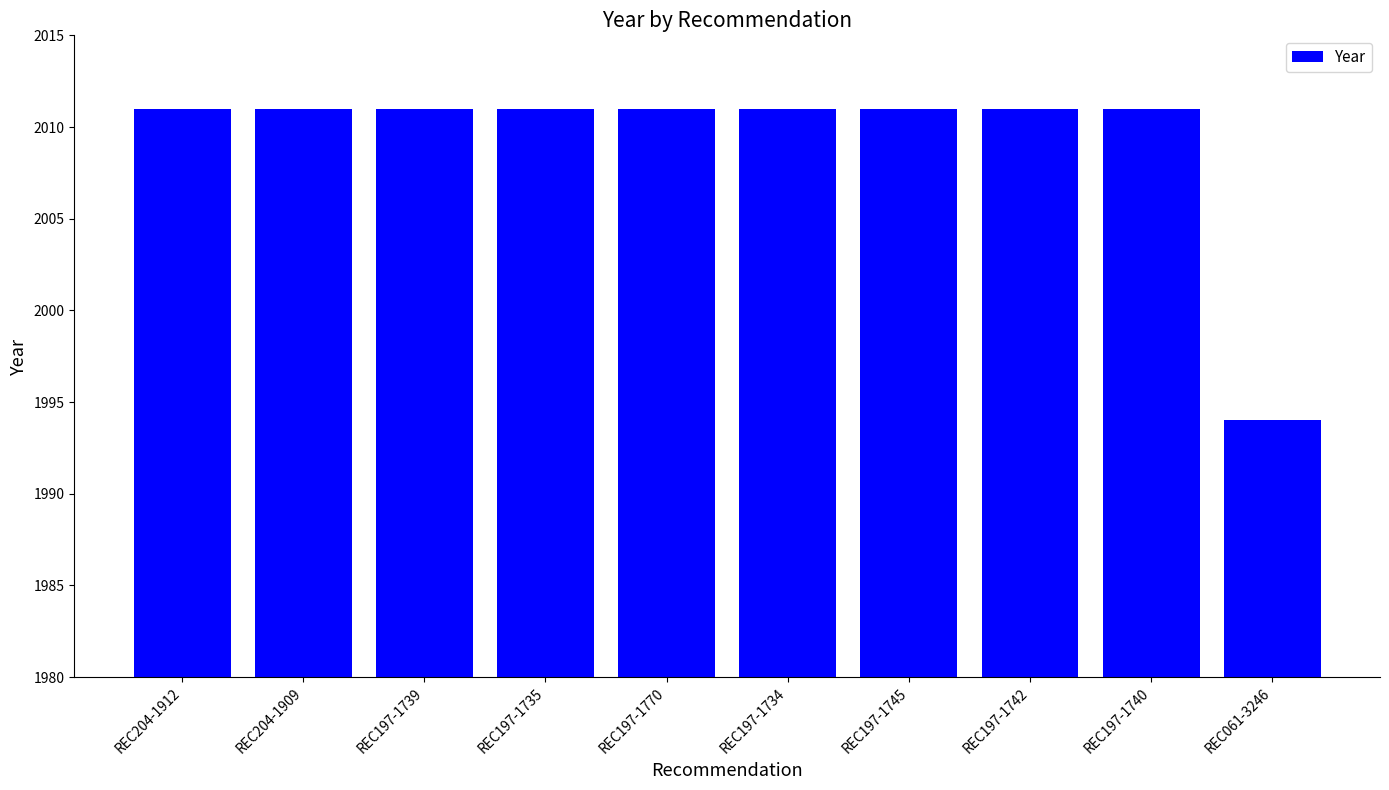

True or false: the data shows 3593 at REC197-1742.

False